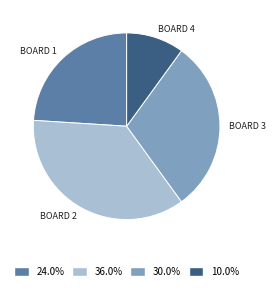

Is there any slice that represents more than half of the pie?

No